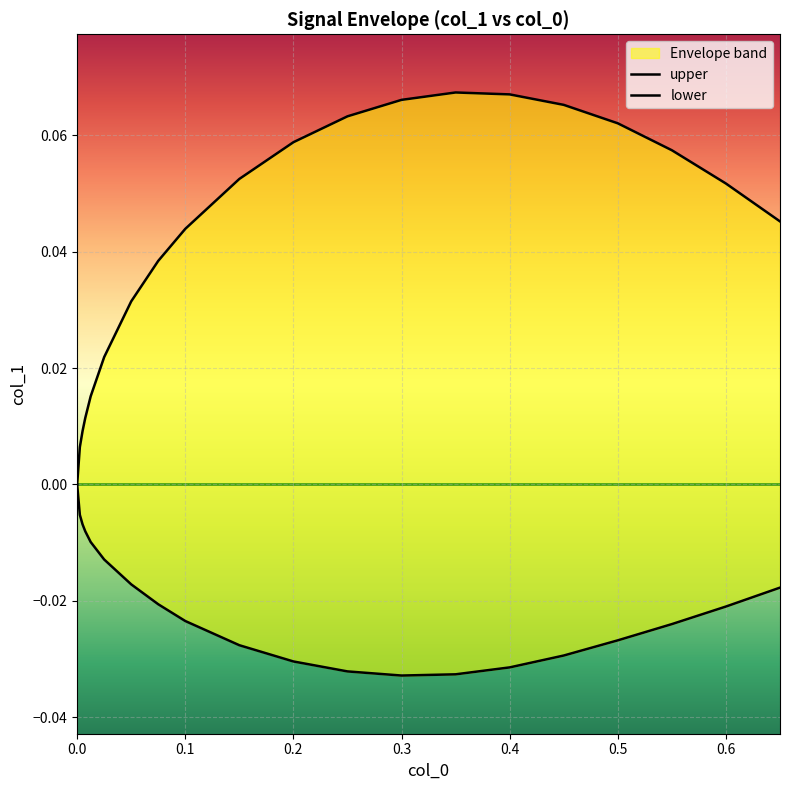

What is the difference between the maximum and minimum values in the upper series?

0.1